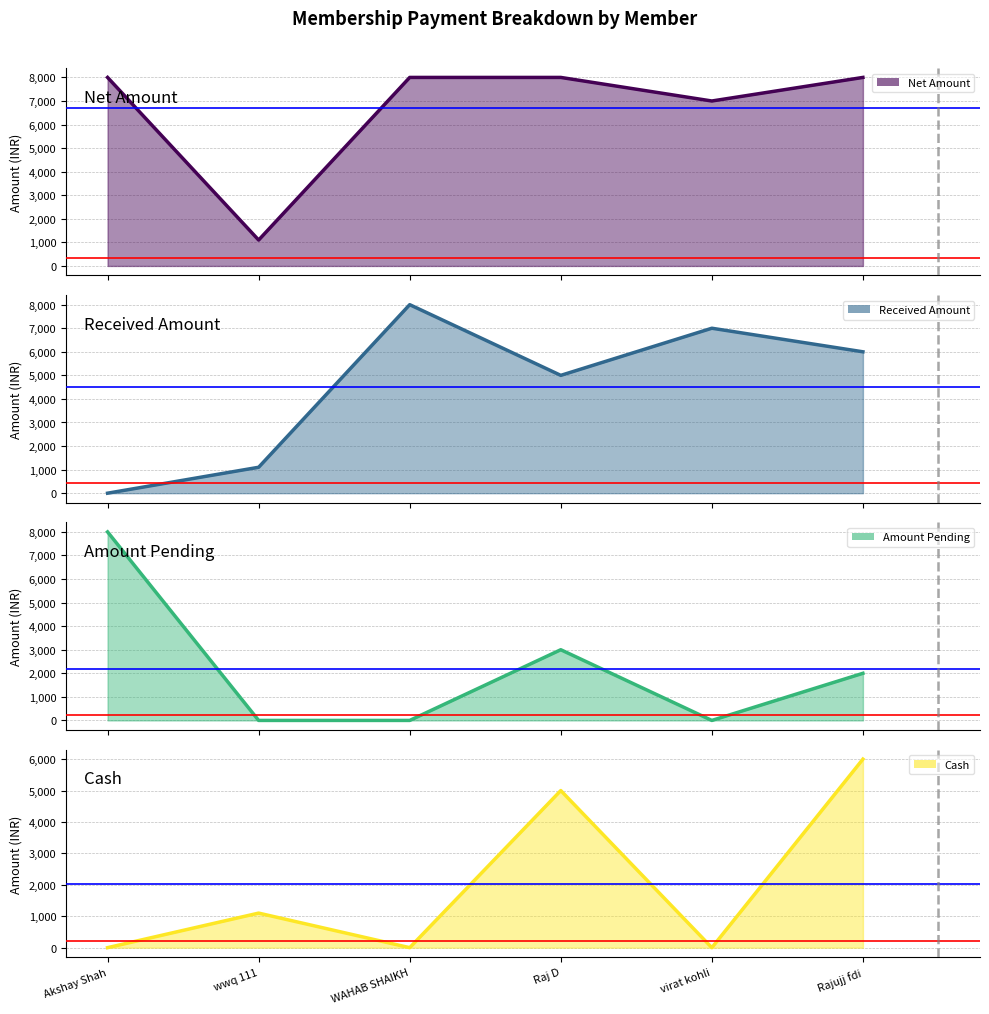

What is the greatest value displayed?

8000